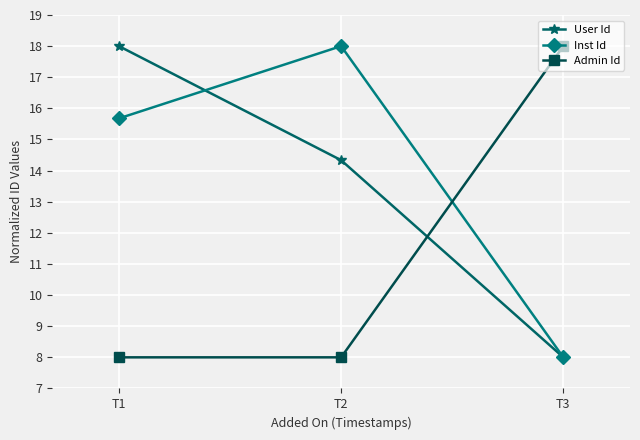

Rank the categories by User Id value from lowest to highest.

T3, T2, T1